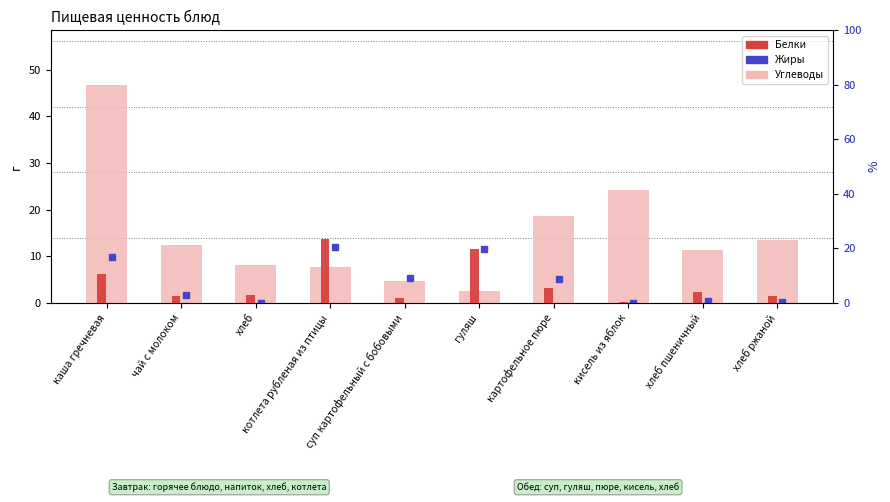

Count the number of categories in the chart.

10